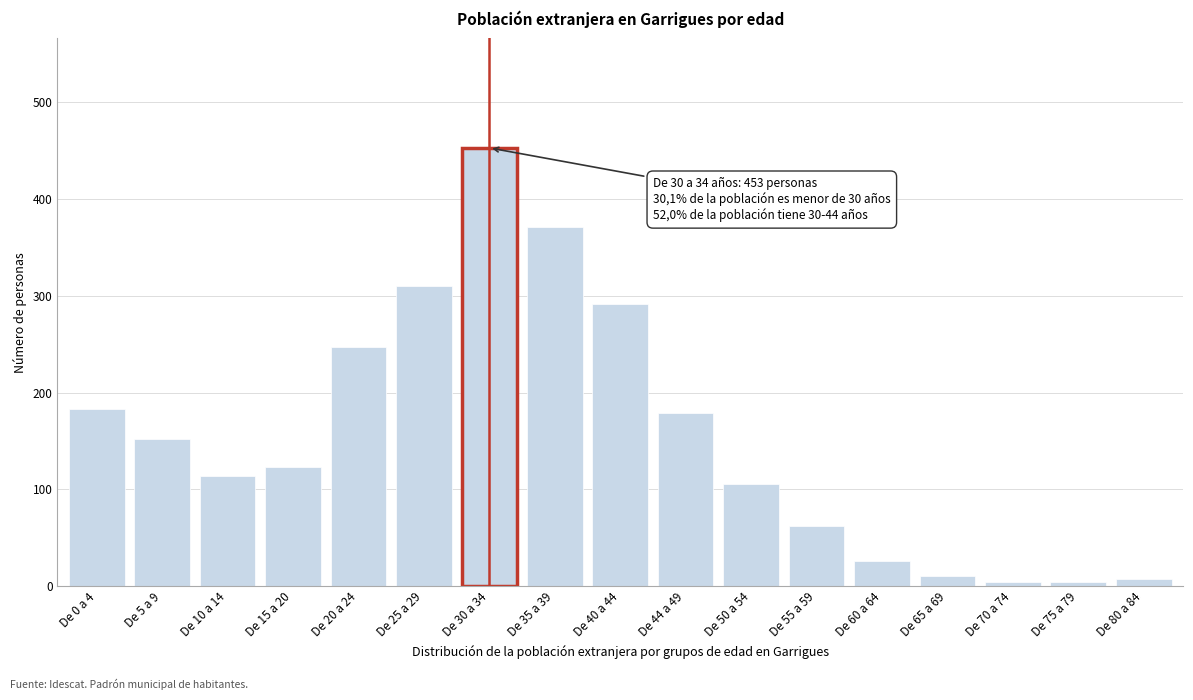

Reading left to right, list all the values displayed in this chart.

De 0 a 4=183	De 5 a 9=152	De 10 a 14=114	De 15 a 20=123	De 20 a 24=247	De 25 a 29=310	De 30 a 34=453	De 35 a 39=371	De 40 a 44=292	De 44 a 49=179	De 50 a 54=105	De 55 a 59=62	De 60 a 64=26	De 65 a 69=10	De 70 a 74=4	De 75 a 79=4	De 80 a 84=7